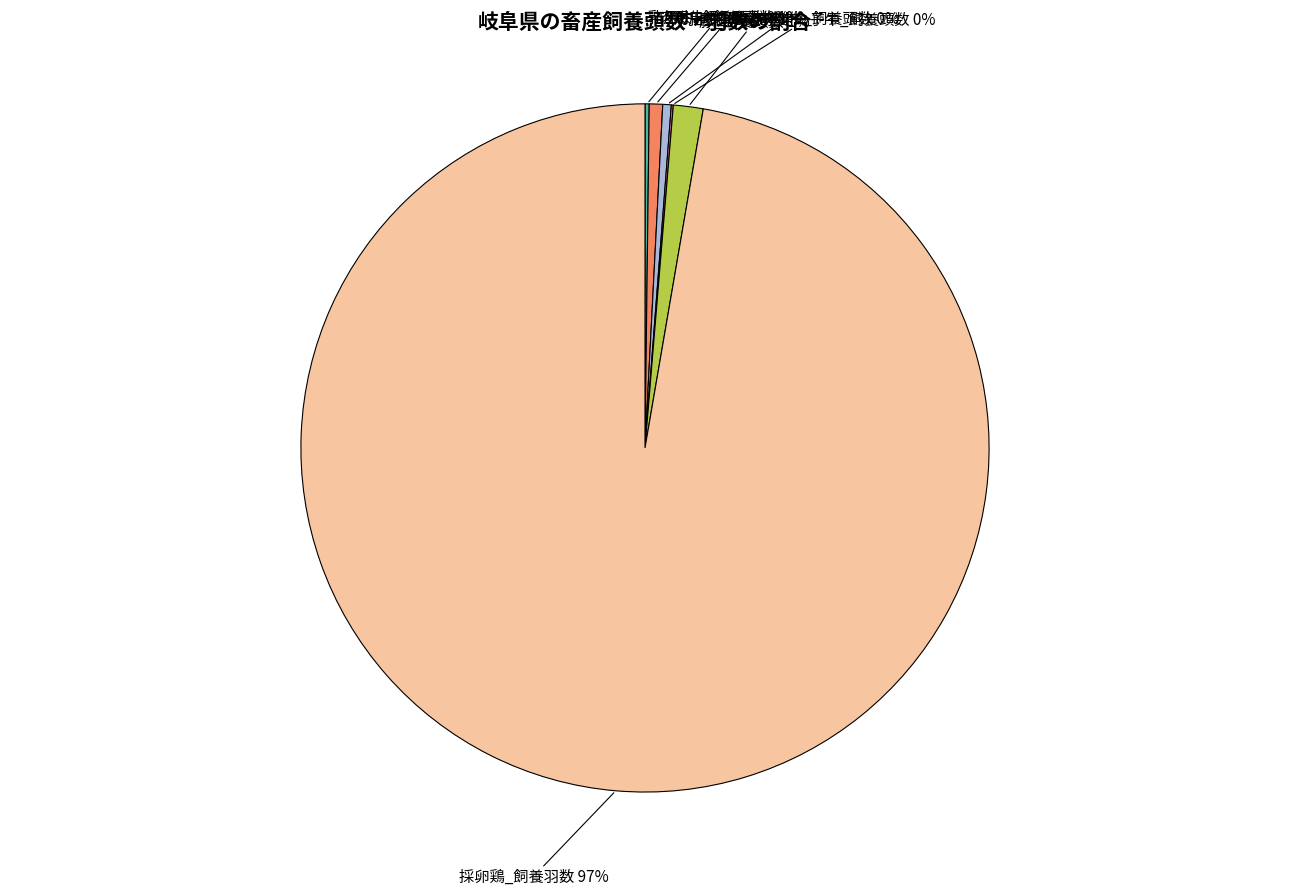

To the nearest percent, what is the average slice percentage?

17%